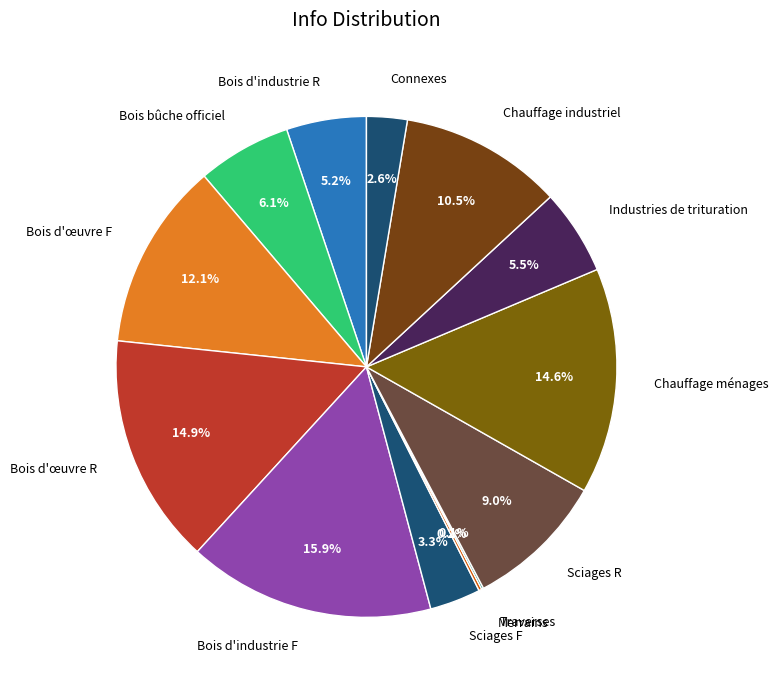

What is the largest slice in the pie chart?

Bois d'industrie F